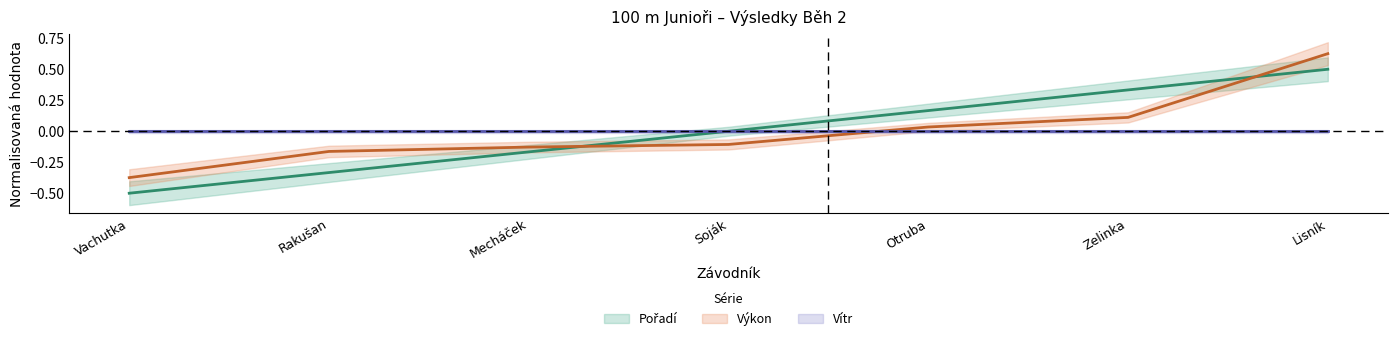

What is the value of the Pořadí point at the 6th from the left?

0.3